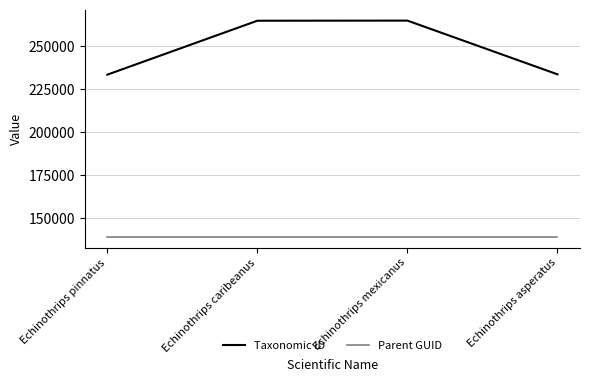

What is the spread (max minus min) of values at Echinothrips mexicanus?

125872